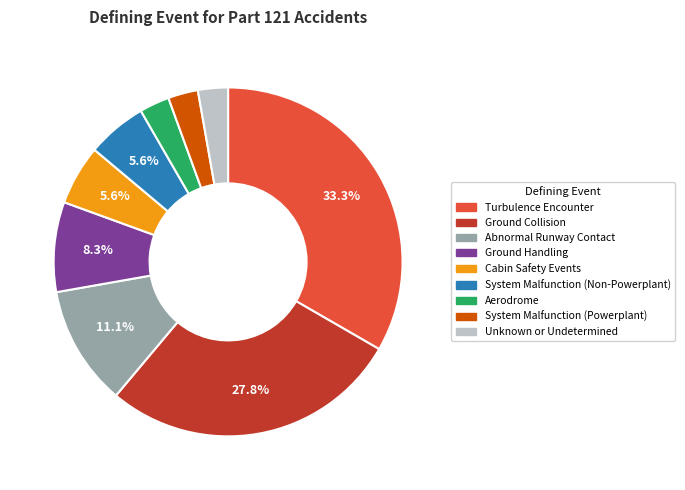

To the nearest percent, what is the difference between the Ground Collision and Aerodrome slice percentages?

25%